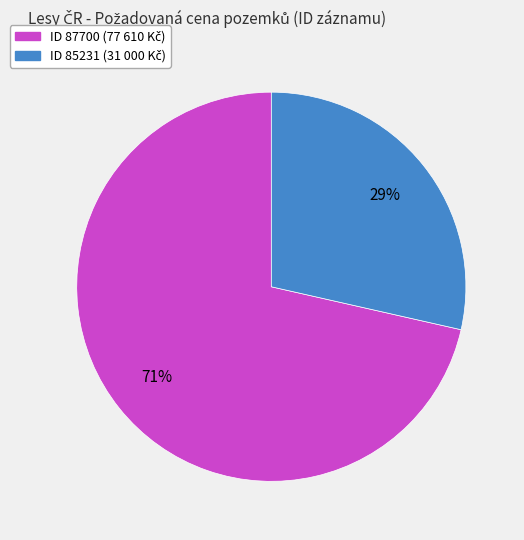

Is there any slice that represents more than half of the pie?

Yes